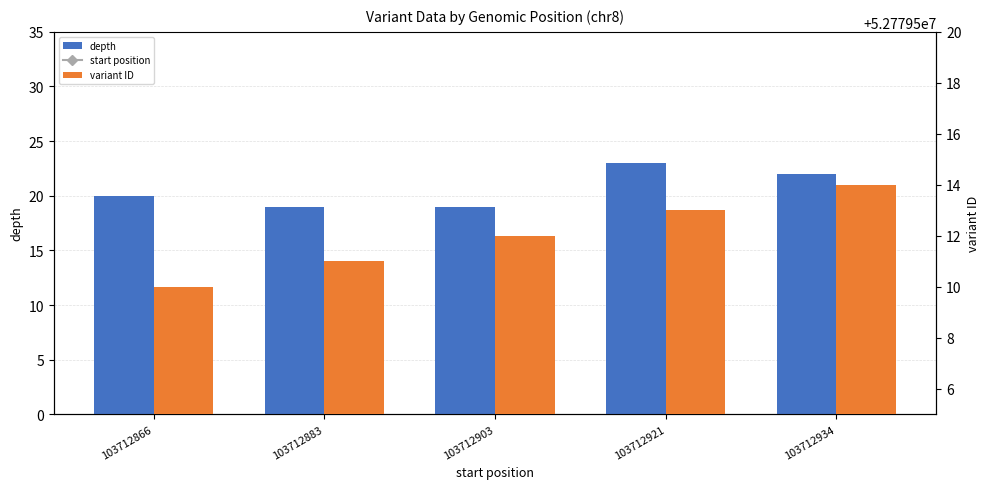

How many data points in start position are less than 103712903?

2